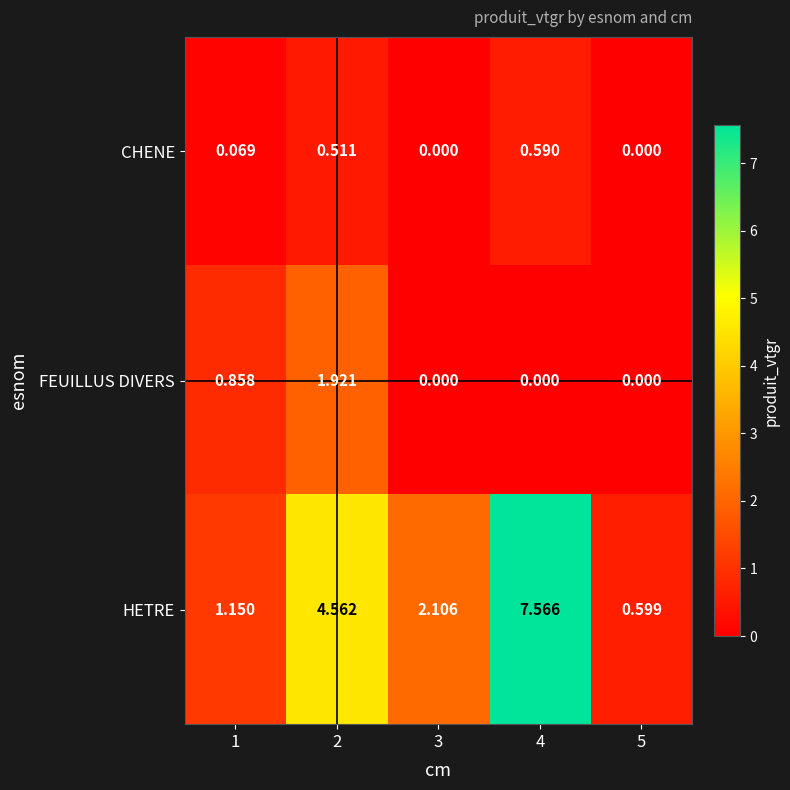

Rank the series by their maximum value, from lowest to highest.

CHENE, FEUILLUS DIVERS, HETRE